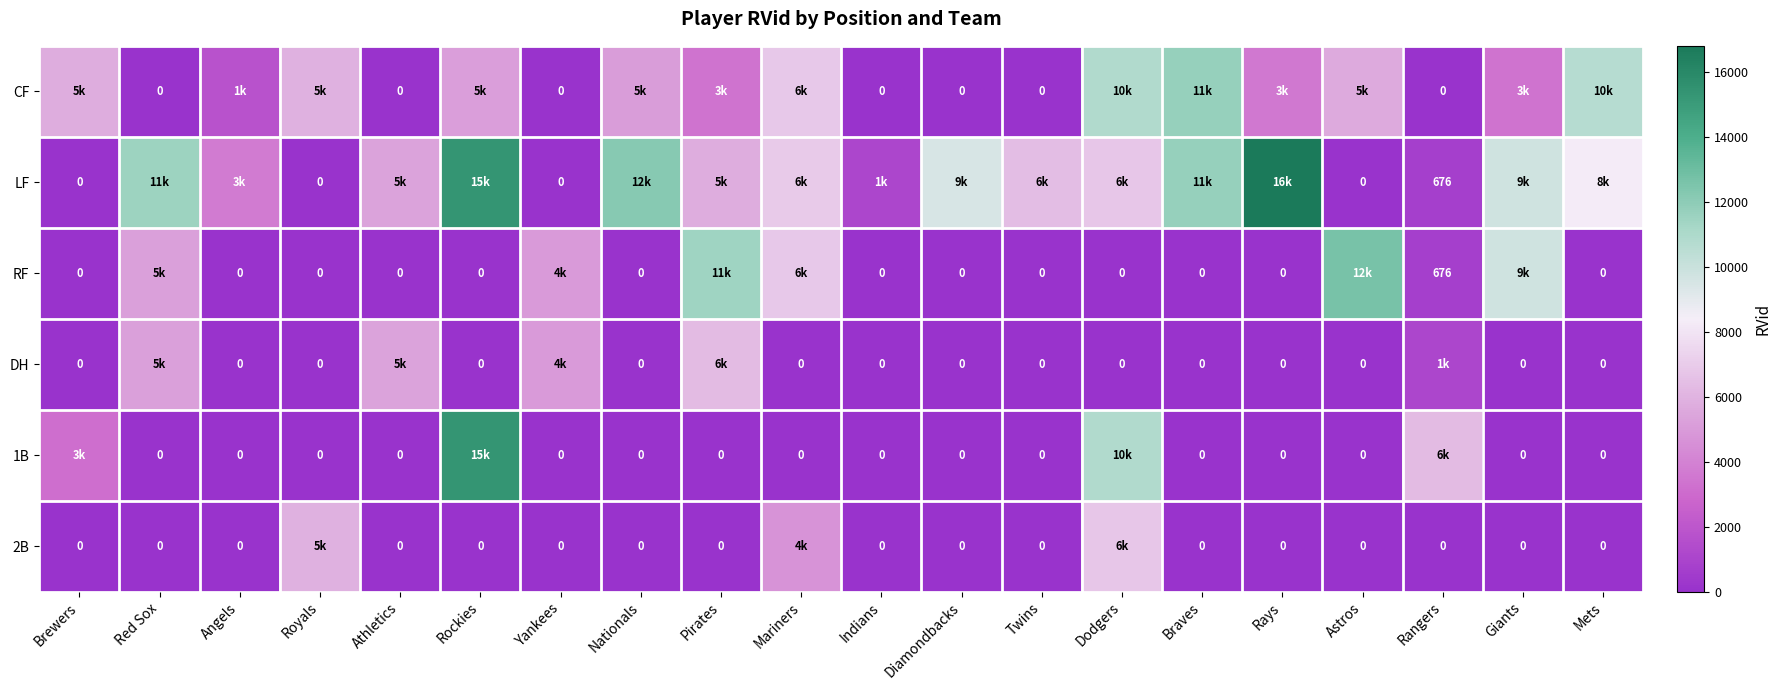

What is the maximum value for RF?

12620